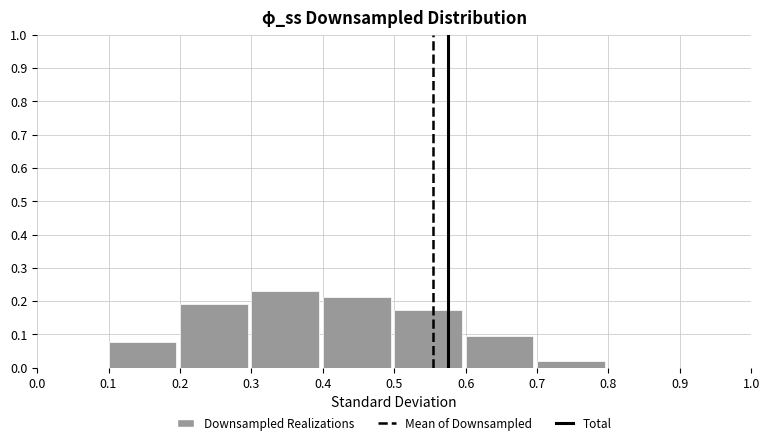

The chart shows a value of 0.2 at 0.2. True or false?

True